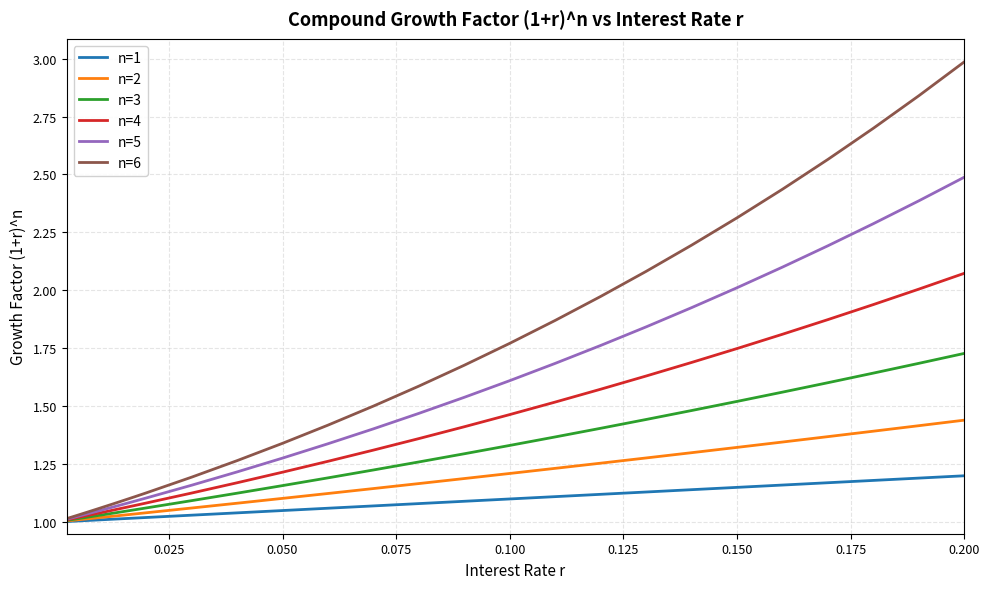

Which series has the largest total across all categories?

n=6